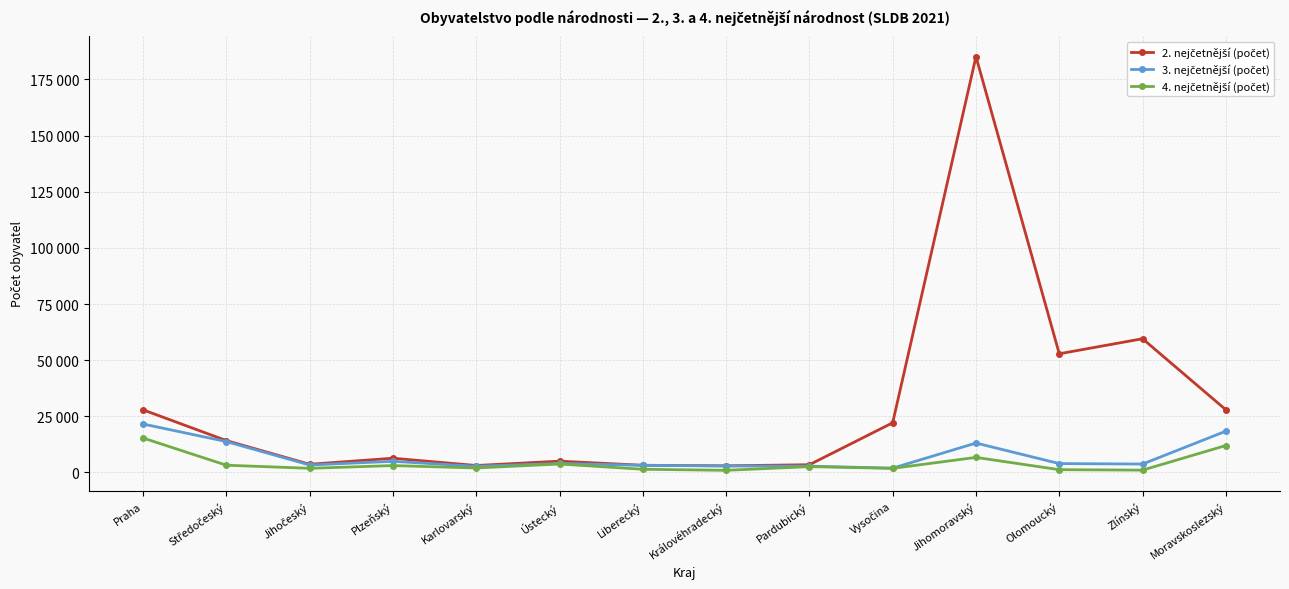

Reading right to left, list all the values displayed in this chart.

2. nejčetnější (počet): Moravskoslezský=27901	Zlínský=59544	Olomoucký=52844	Jihomoravský=185163	Vysočina=22121	Pardubický=3431	Královéhradecký=2949	Liberecký=3188	Ústecký=5022	Karlovarský=3086	Plzeňský=6332	Jihočeský=3630	Středočeský=14180	Praha=27881
3. nejčetnější (počet): Moravskoslezský=18378	Zlínský=3737	Olomoucký=3944	Jihomoravský=13088	Vysočina=1904	Pardubický=2806	Královéhradecký=2866	Liberecký=3165	Ústecký=3994	Karlovarský=2725	Plzeňský=4955	Jihočeský=3311	Středočeský=13748	Praha=21562
4. nejčetnější (počet): Moravskoslezský=11990	Zlínský=1026	Olomoucký=1228	Jihomoravský=6697	Vysočina=1822	Pardubický=2581	Královéhradecký=943	Liberecký=1409	Ústecký=3751	Karlovarský=1988	Plzeňský=3054	Jihočeský=1835	Středočeský=3219	Praha=15328